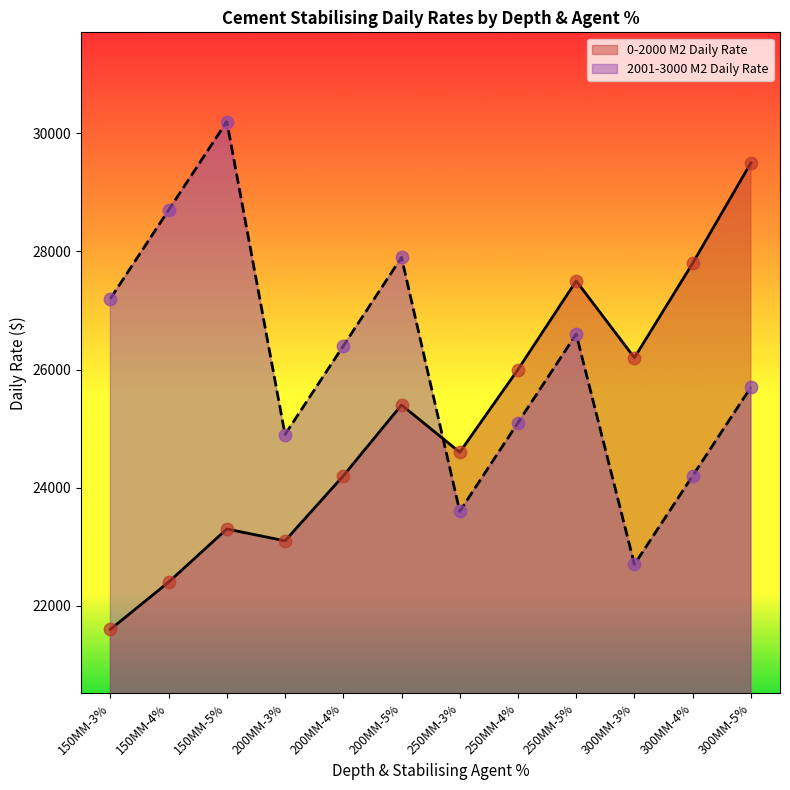

At which category is the sum across all series the highest?

300MM-5%